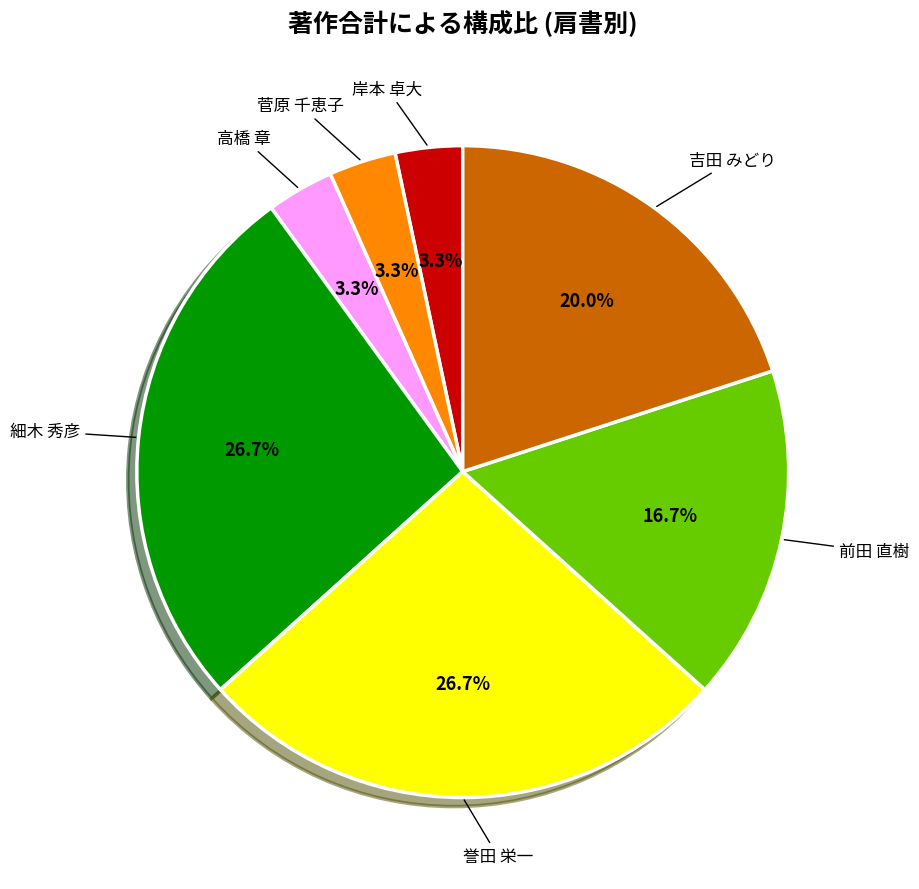

Is there any slice that represents more than half of the pie?

No